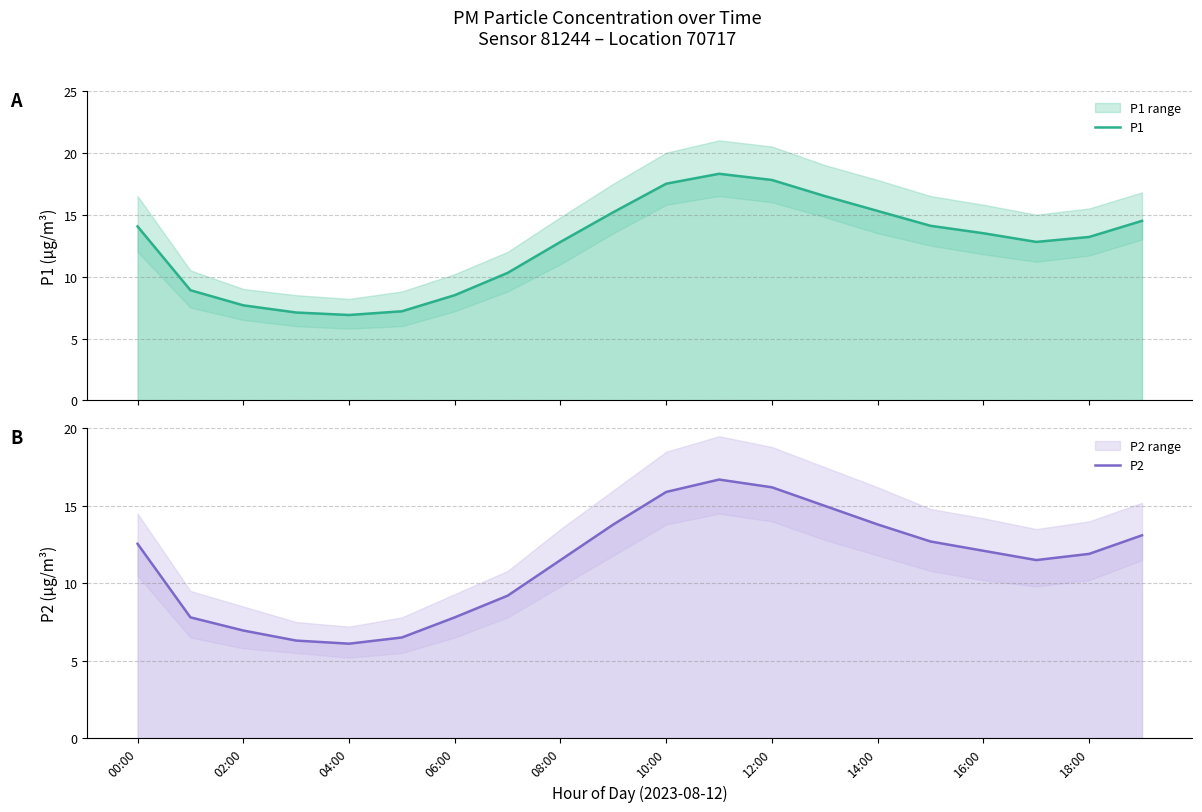

What is the minimum value for P2?

6.1